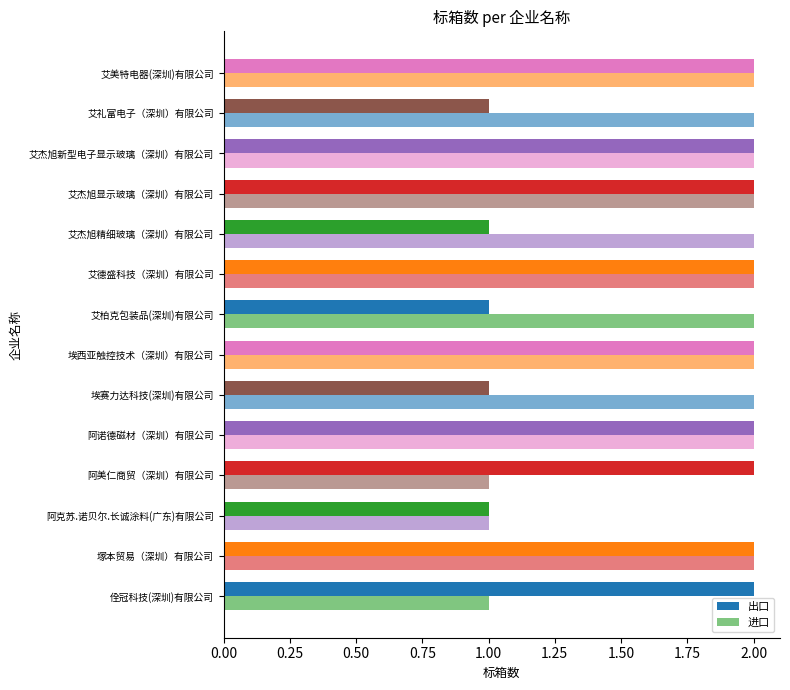

How many data points in 出口 are less than 2?

5